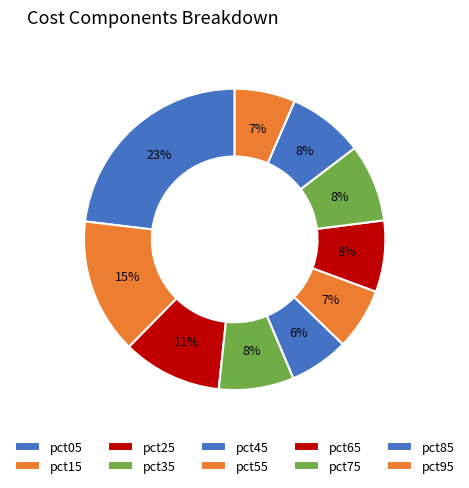

How many segments does this pie chart have?

10